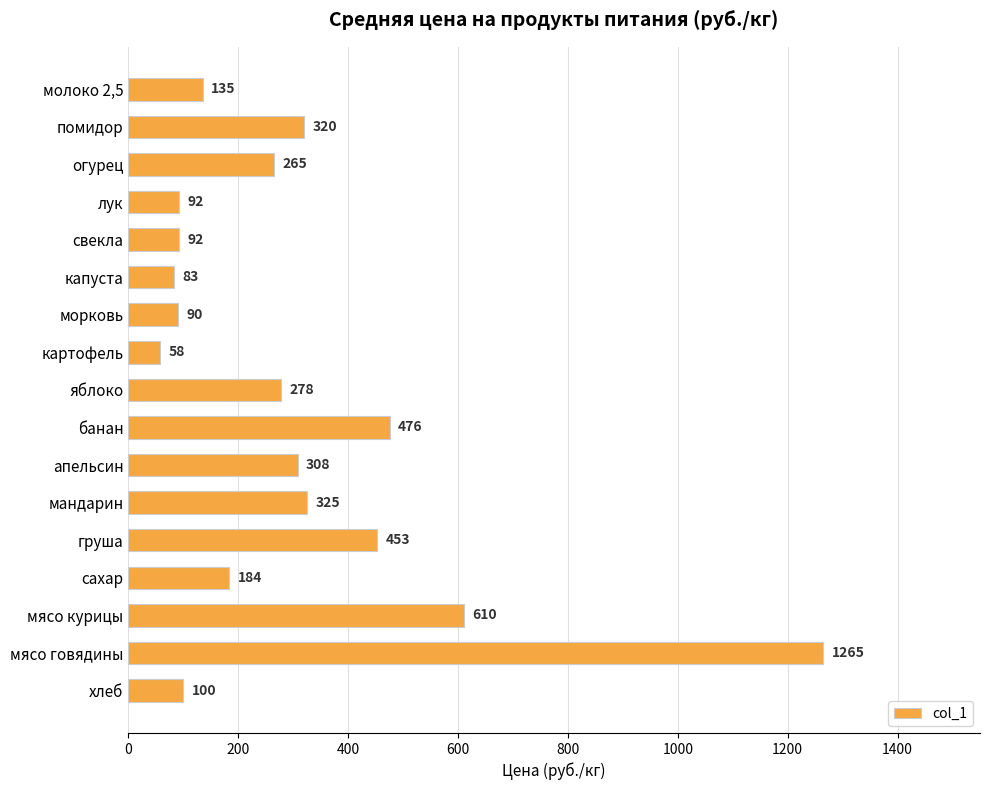

True or false: the data shows 135 at молоко 2,5.

True